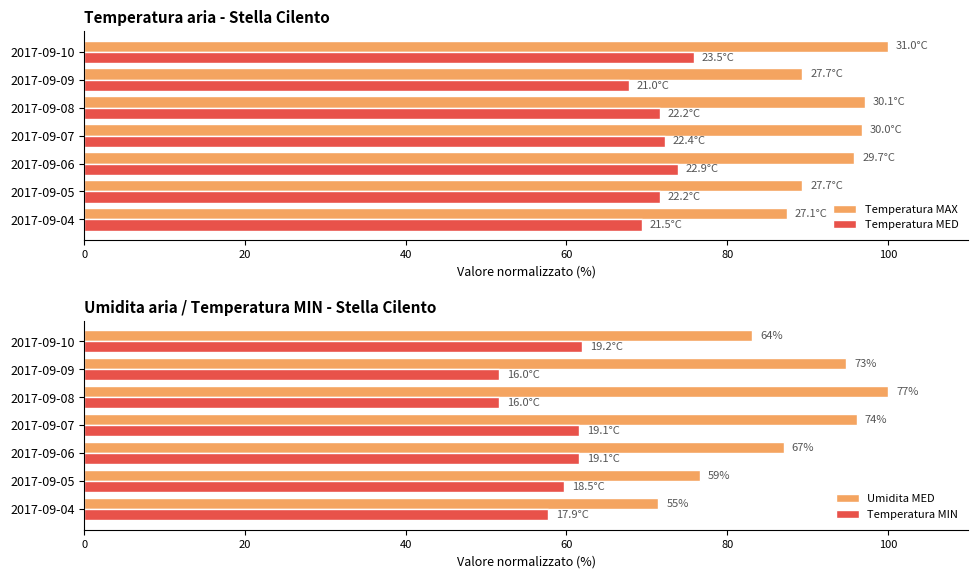

The value of Temperatura MED at 2017-09-07 is 18.2. True or false?

False